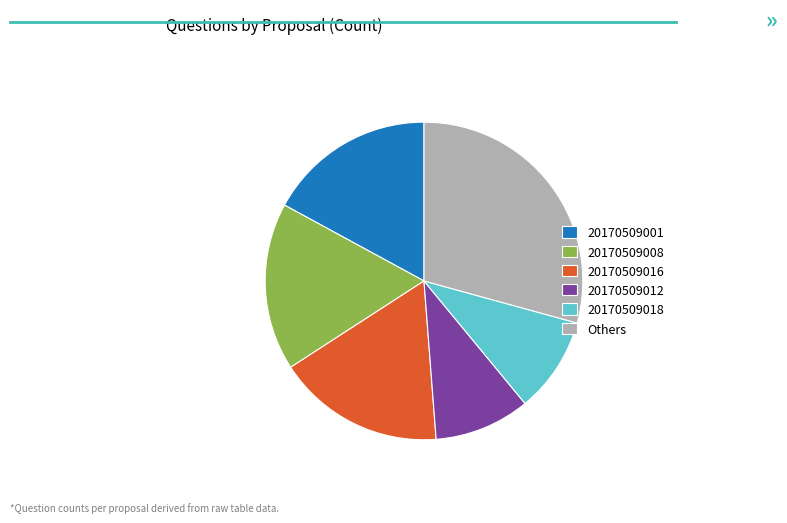

True or false: Others accounts for 29% of the total.

True